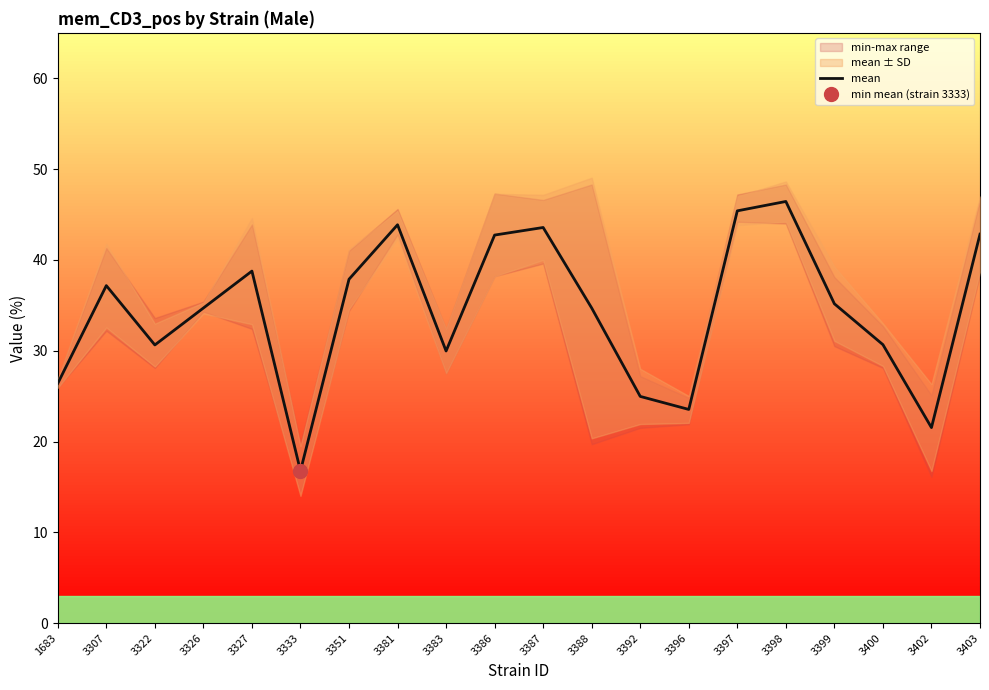

What is the change in value from 3387 to 3397?

+1.8